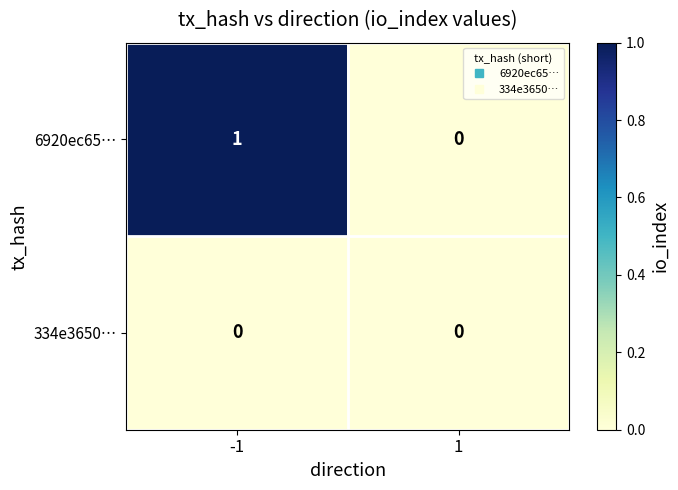

List the series in order of their peak value, lowest first.

334e3650…, 6920ec65…